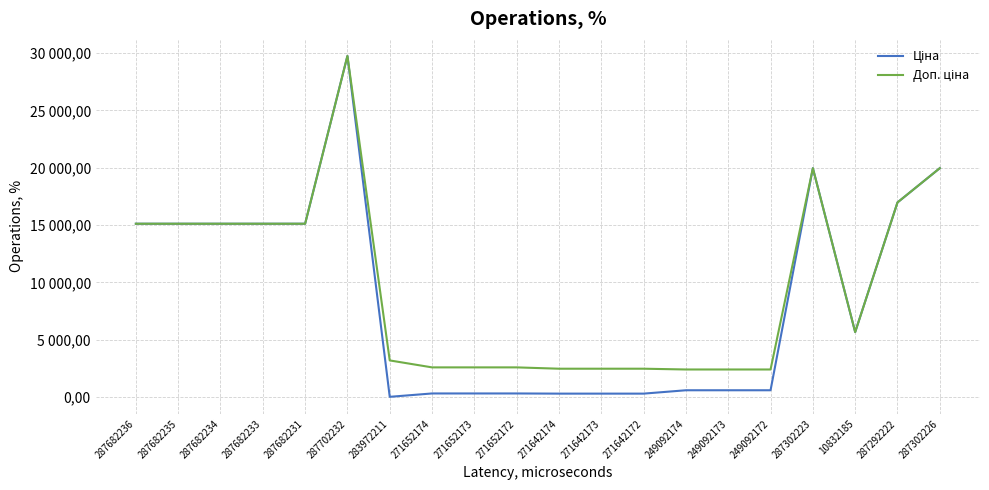

What is the sum of the Доп. ціна values at 271652174 and 10832185?

8272.1